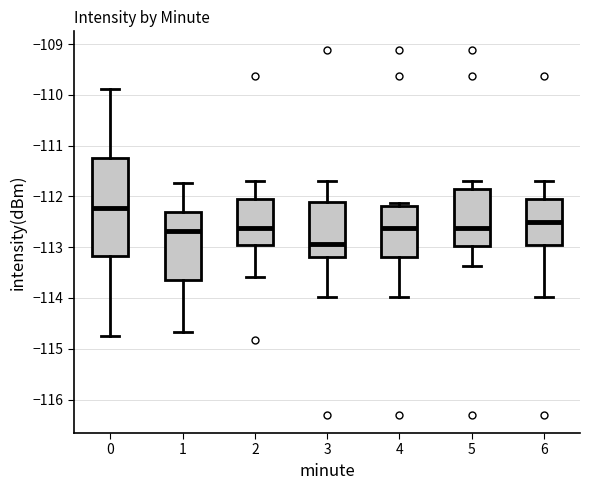

Comparing the boxes themselves (not the whiskers), which one is the tallest?

0